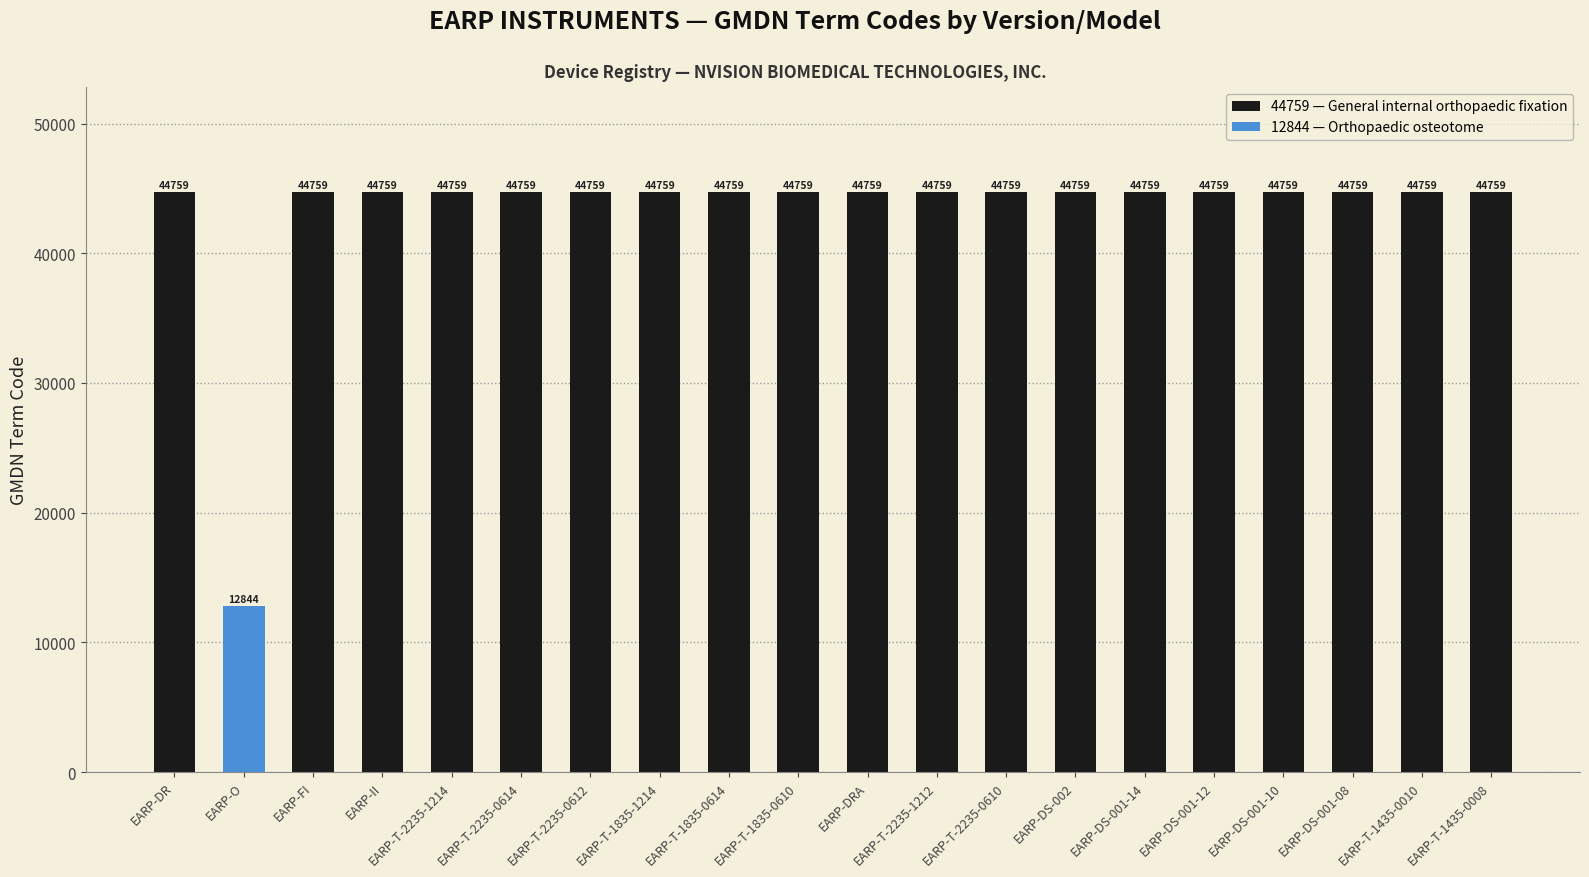

What is the sum of the values at EARP-T-2235-1212 and EARP-T-1435-0008?

89518